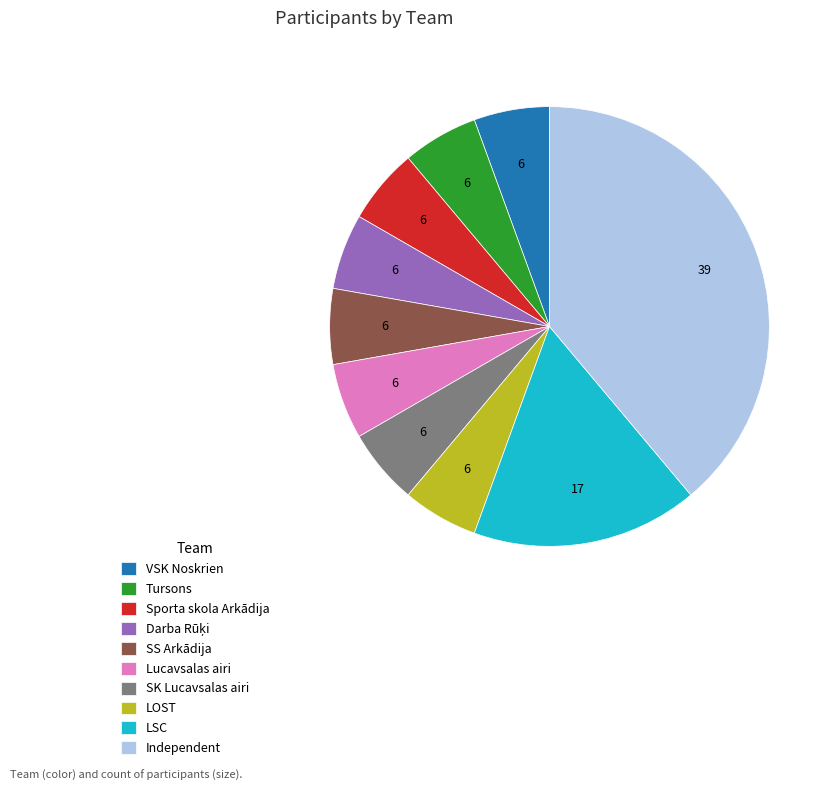

Is it true that SK Lucavsalas airi is 1% of the pie?

False